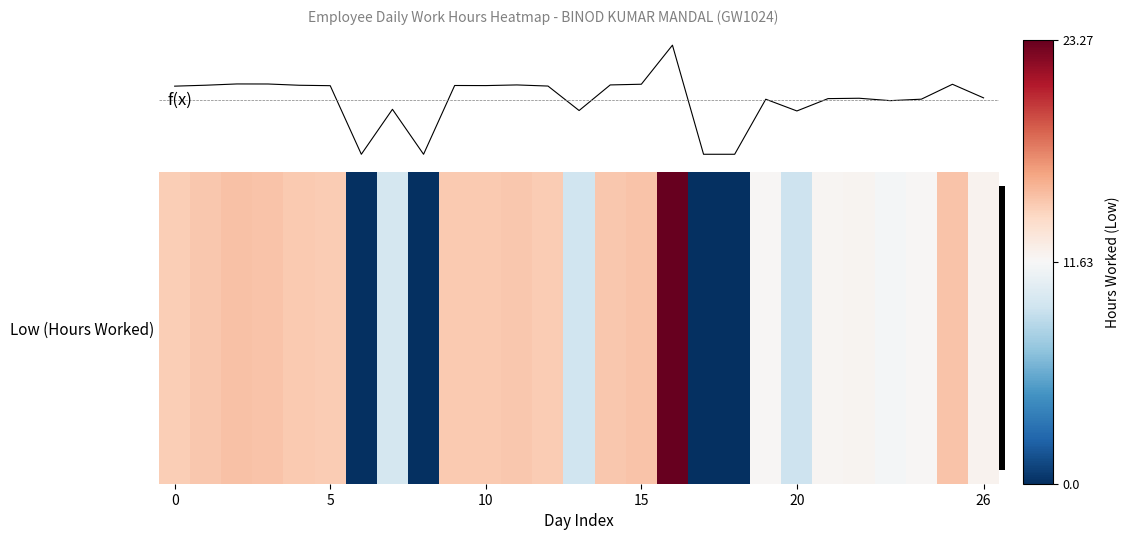

List the series in order of their overall mean, highest first.

f(x), Low (Hours Worked)